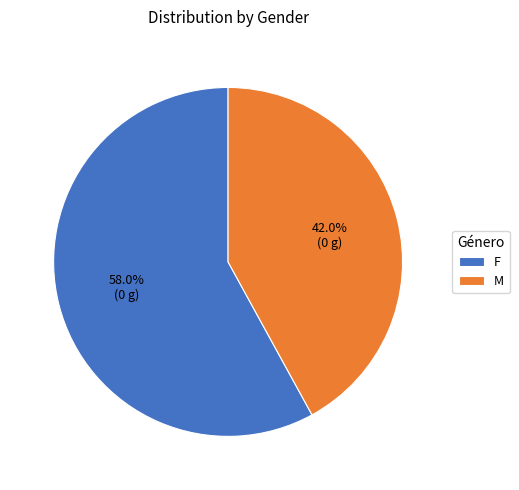

Which slice is the smallest?

M